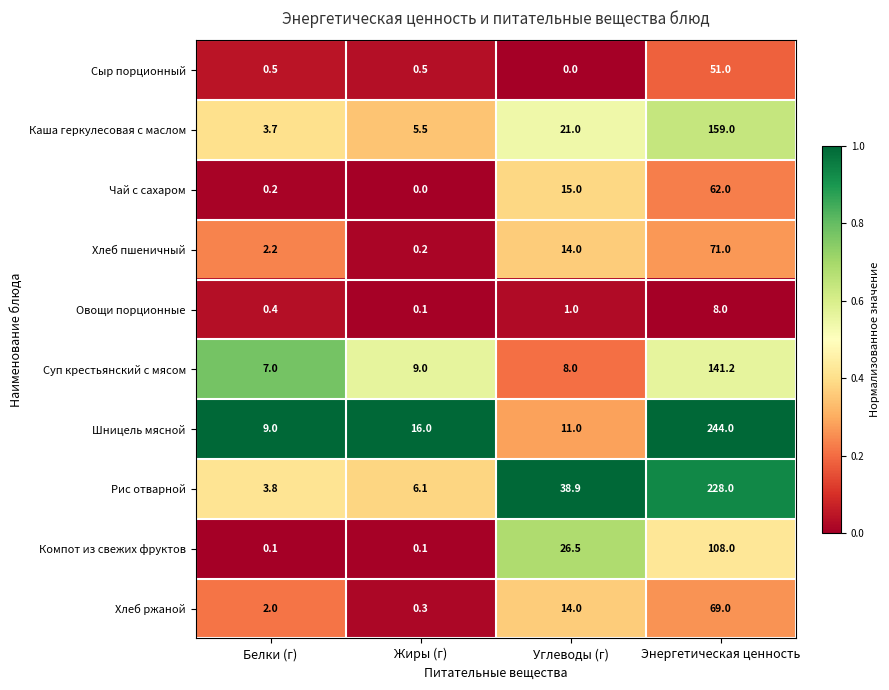

Which label corresponds to the largest value in the chart?

Энергетическая ценность